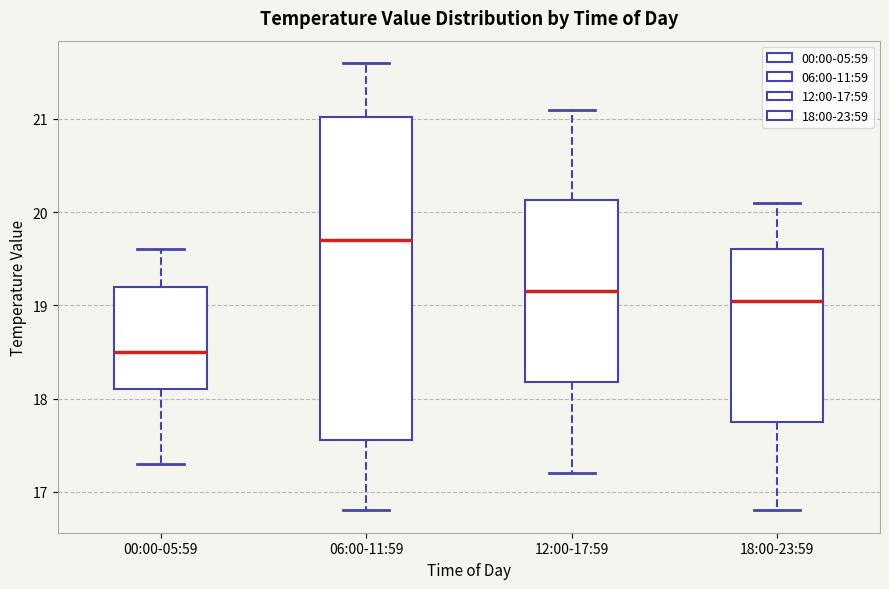

Reading left to right, transcribe this box plot: for each box, give where its median line is, the range the box spans, and where its two whiskers end, as read against the y-axis. The values are not printed on the chart, so give them approximately, as read against the axis.

00:00-05:59: median 18.5, box 18.1 to 19.2, whiskers 17.3 to 19.6
06:00-11:59: median 19.7, box 17.6 to 21.0, whiskers 16.8 to 21.6
12:00-17:59: median 19.2, box 18.2 to 20.1, whiskers 17.2 to 21.1
18:00-23:59: median 19.1, box 17.8 to 19.6, whiskers 16.8 to 20.1